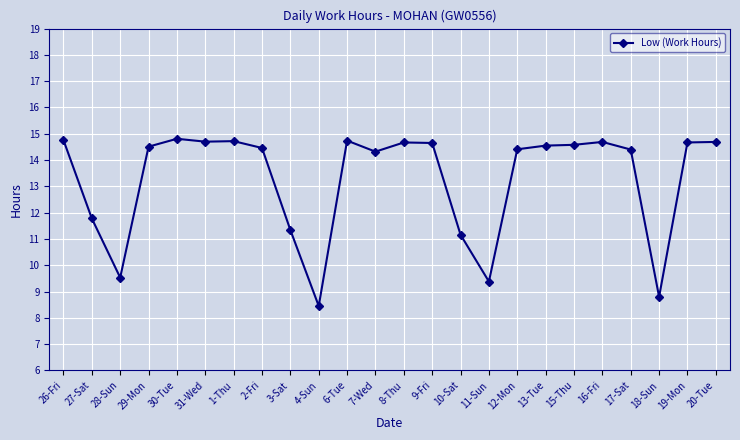

Is it true that the value at 28-Sun is 9.5?

True